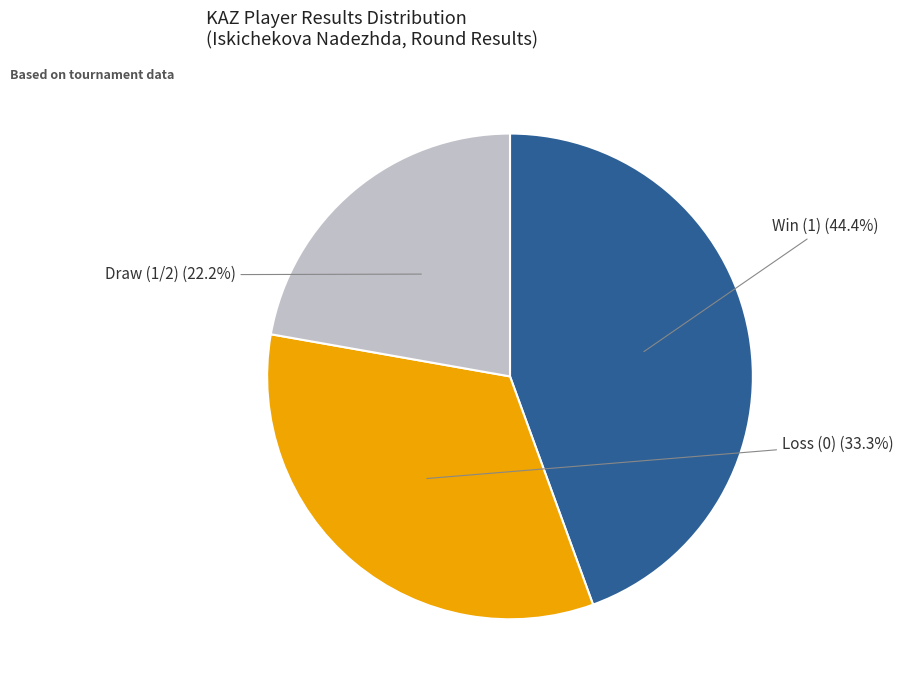

Does any single category account for the majority?

No